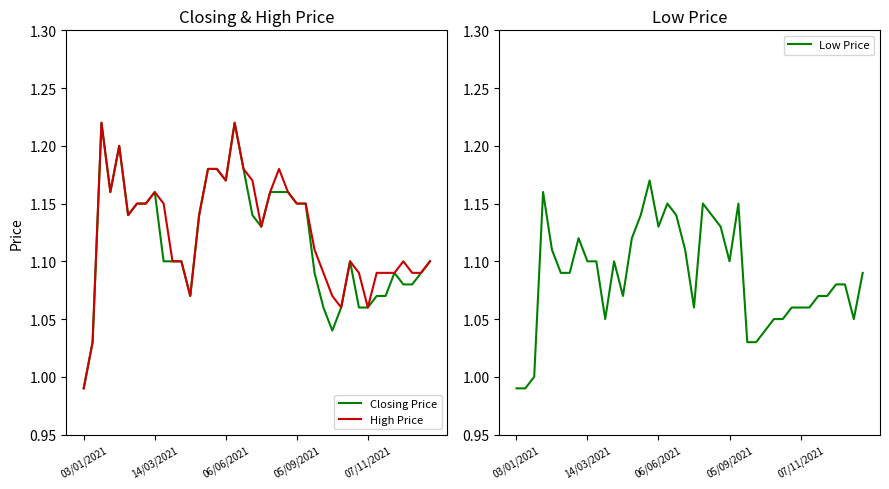

True or false: Closing Price and High Price intersect in this chart.

False